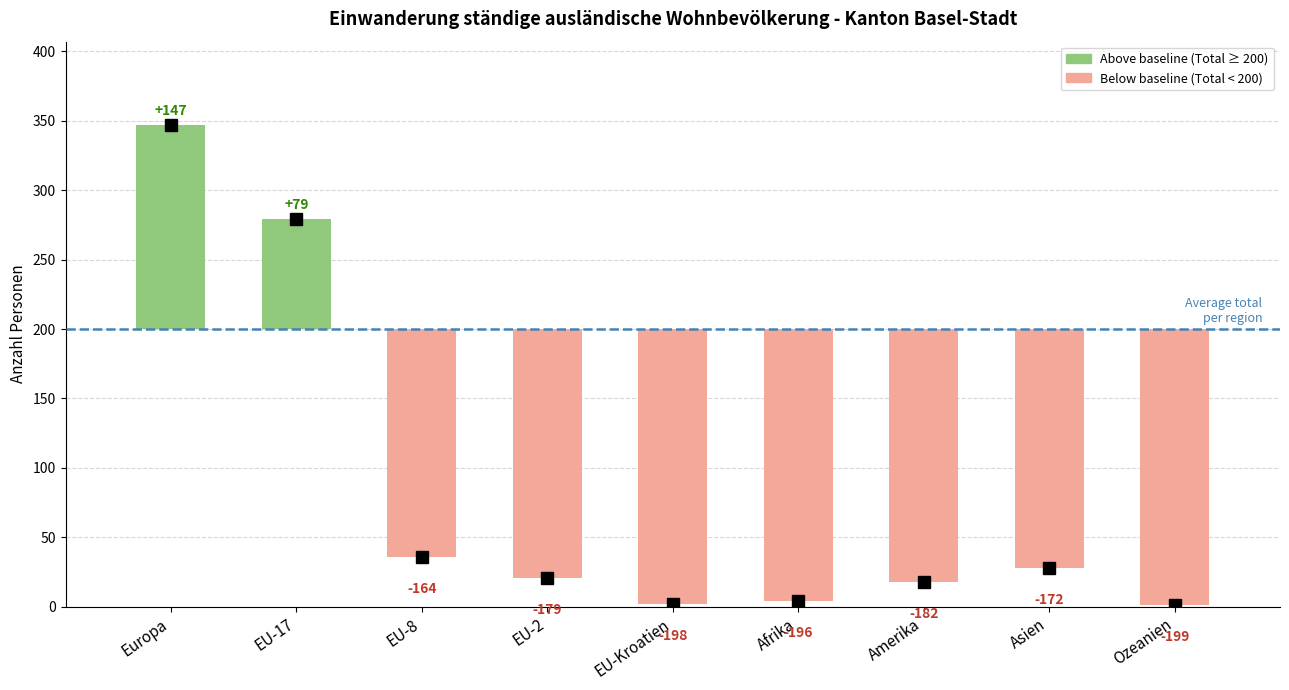

Which category has the highest value across all series?

Europa